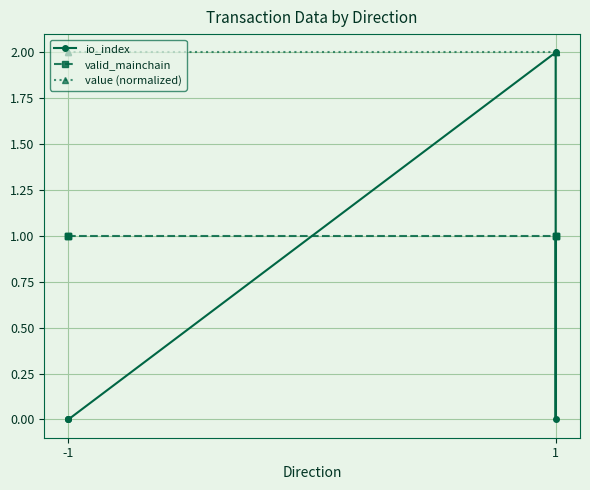

Rank the series by their average value, from lowest to highest.

io_index, valid_mainchain, value (normalized)